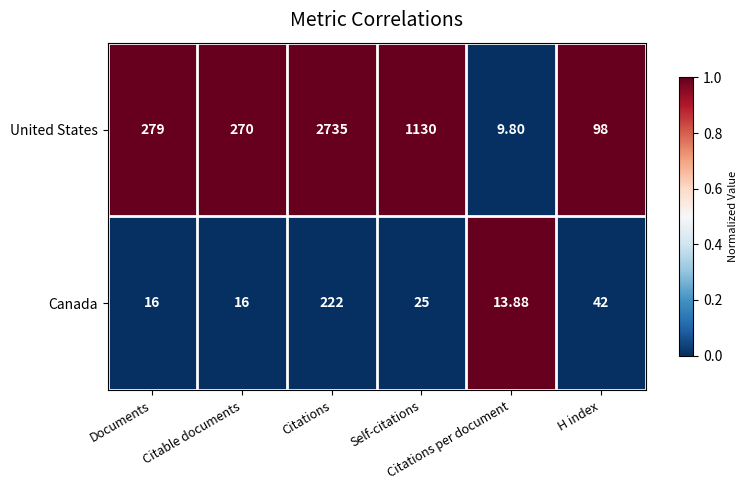

At which category is the sum across all series the highest?

Citations